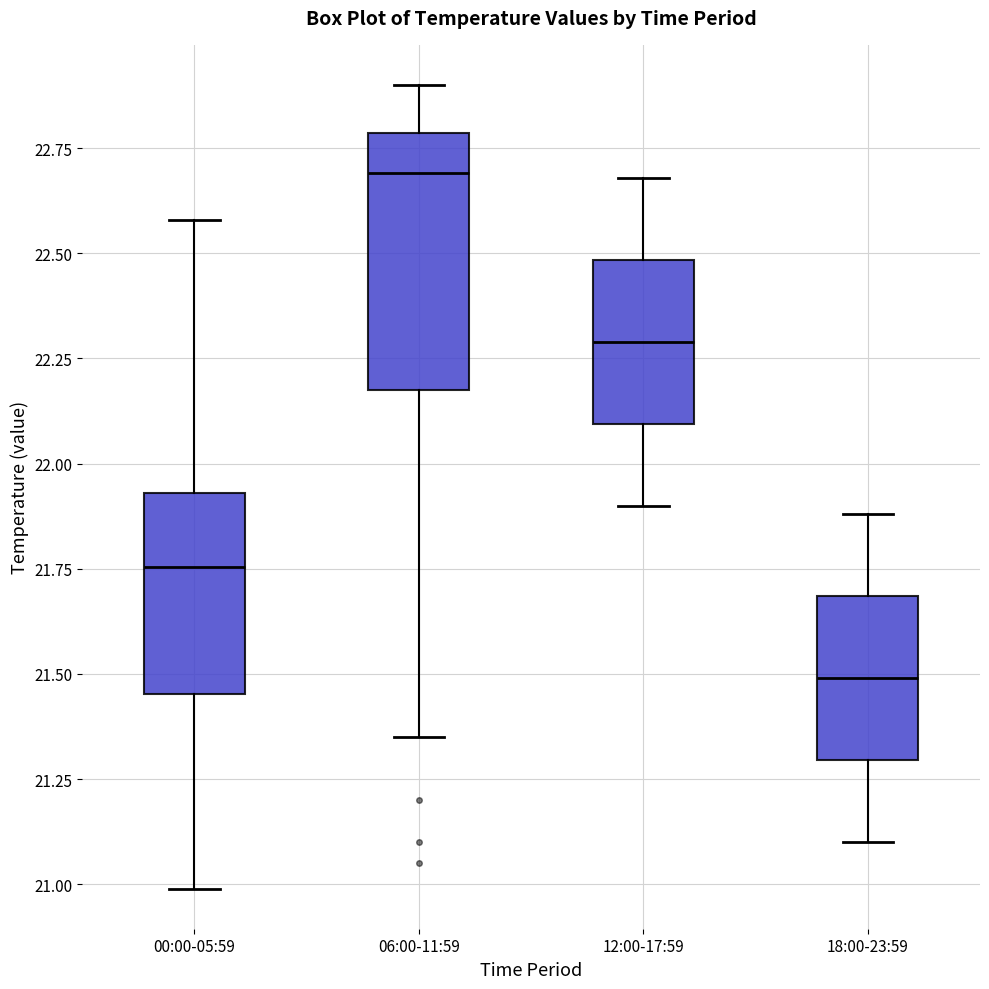

Which box is the tallest, from its lower edge to its upper edge?

06:00-11:59